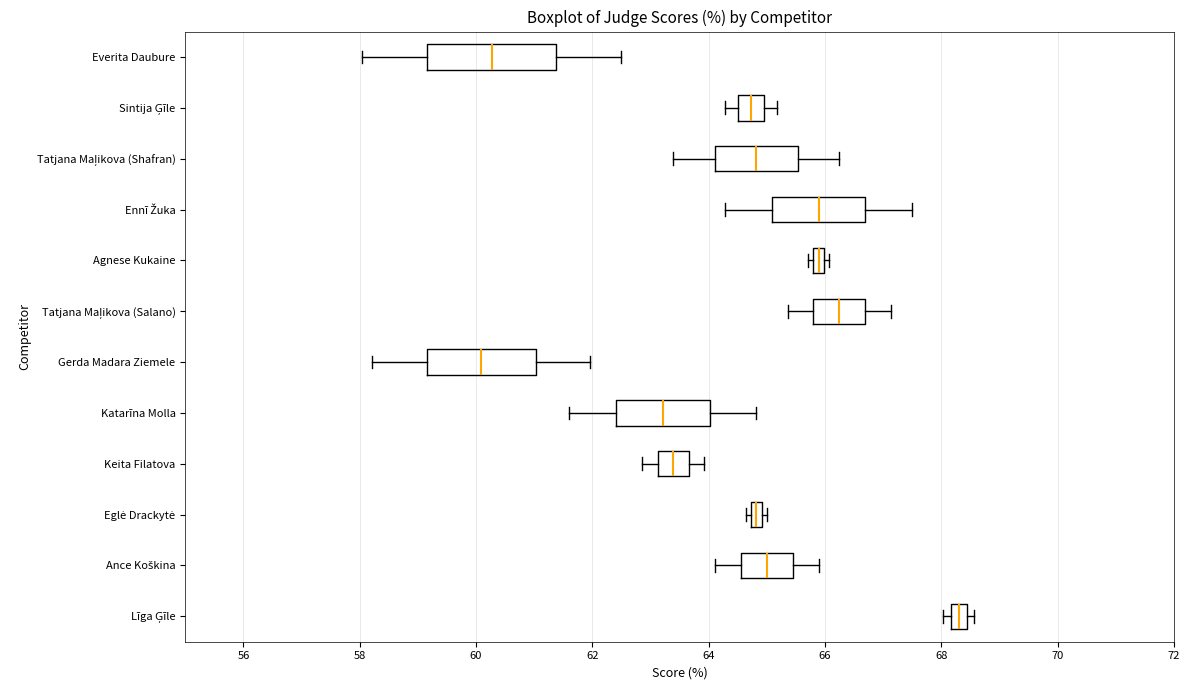

Which box's median line is the furthest to the right?

Līga Ģīle